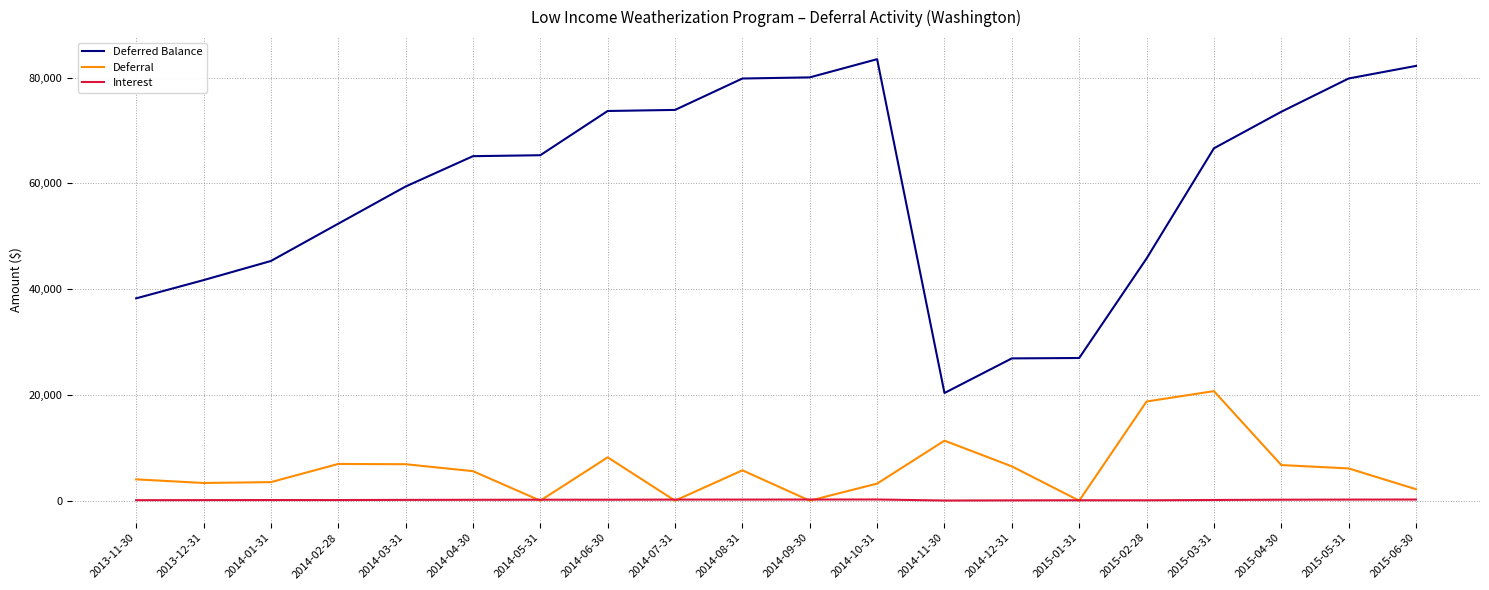

How many series are shown in this chart?

3